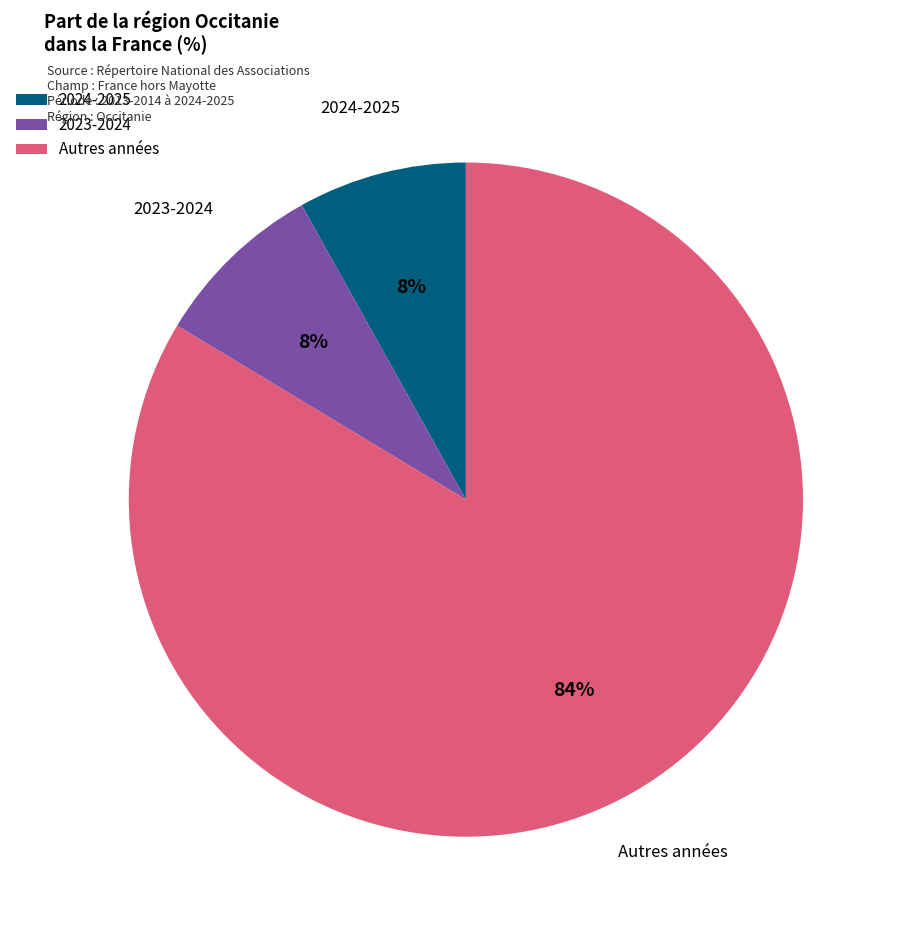

Count the number of slices in the pie.

3